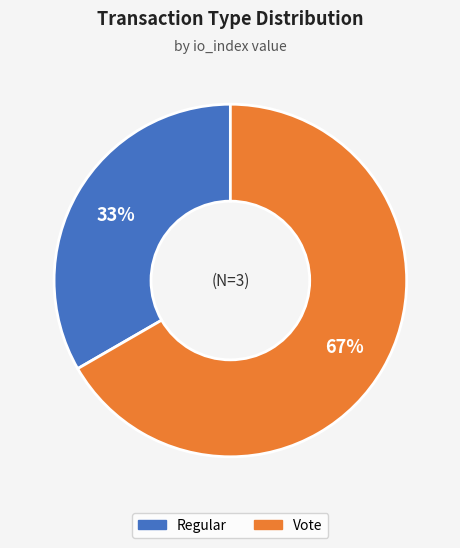

Do Regular and Vote together represent more than half of the pie?

Yes